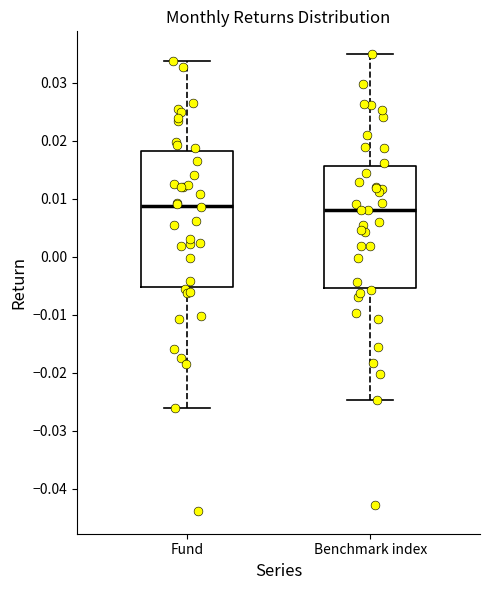

Reading left to right, read every box against the y-axis: the position of its median line, the range the box covers, and the ends of its whiskers. The values are not printed on the chart, so give them approximately, as read against the axis.

Fund: median 0.009, box -0.005 to 0.018, whiskers -0.026 to 0.034
Benchmark index: median 0.008, box -0.005 to 0.016, whiskers -0.025 to 0.035